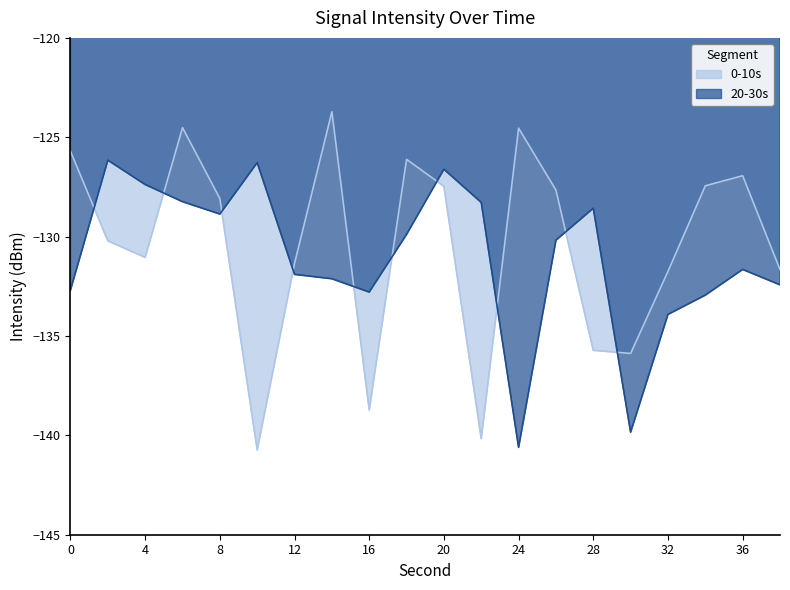

How many values in the 20-30s series are below -130?

11